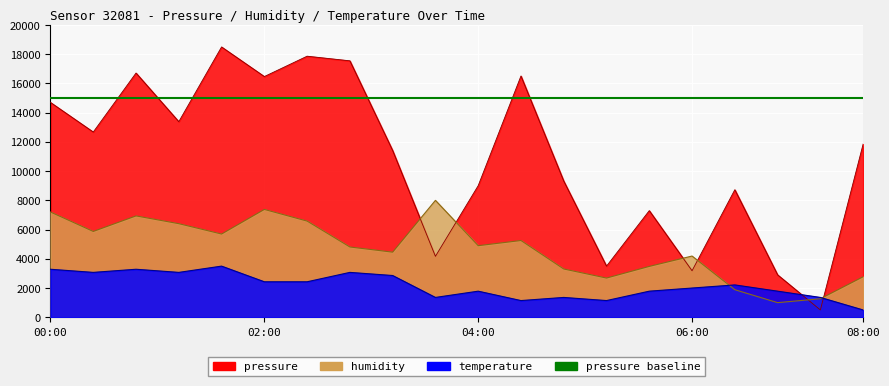

After their last crossing, which series has the higher values: humidity or temperature?

humidity